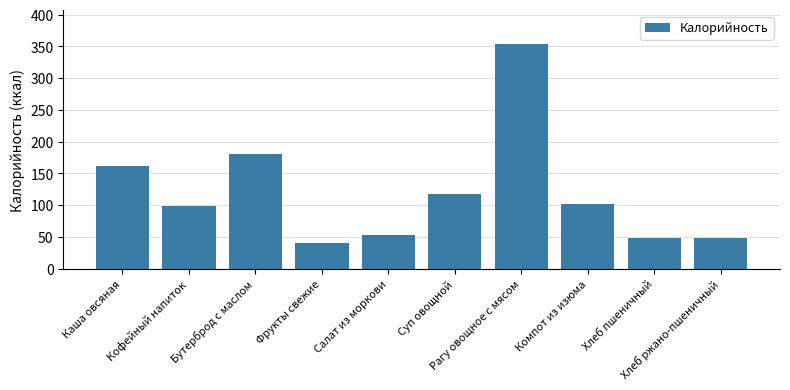

Is it true that the value at Хлеб пшеничный is 72.7?

False